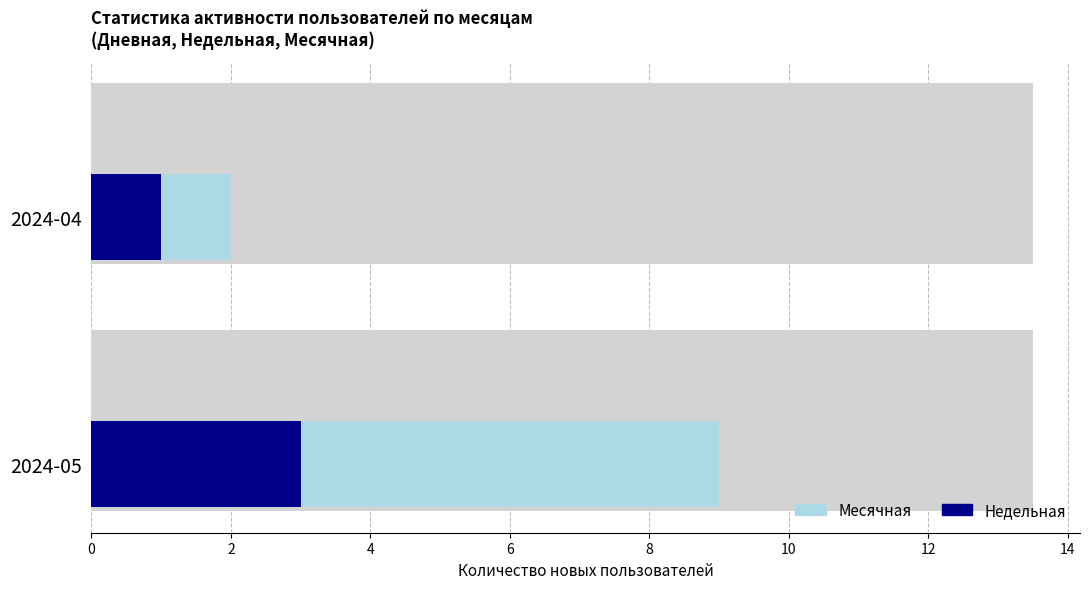

What value does the Месячная series have at 2?

2